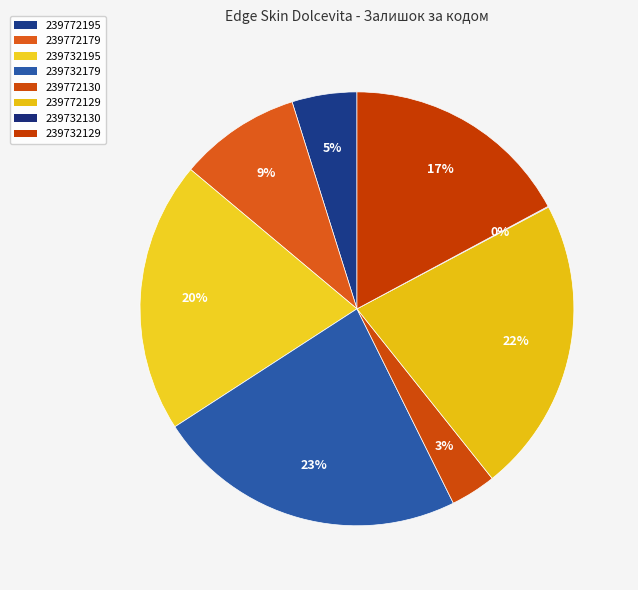

What portion of the pie excludes 239732129?

82.8%